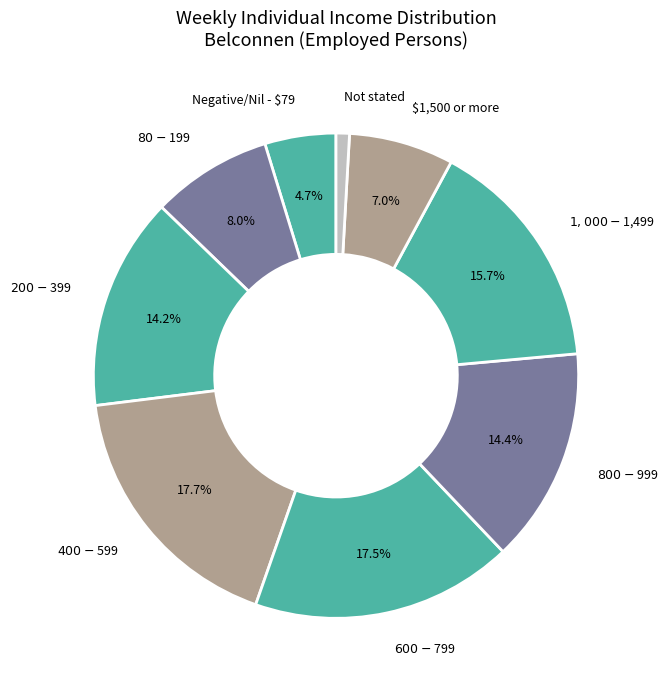

To the nearest percent, what is the difference between the largest and smallest slice percentages?

17%